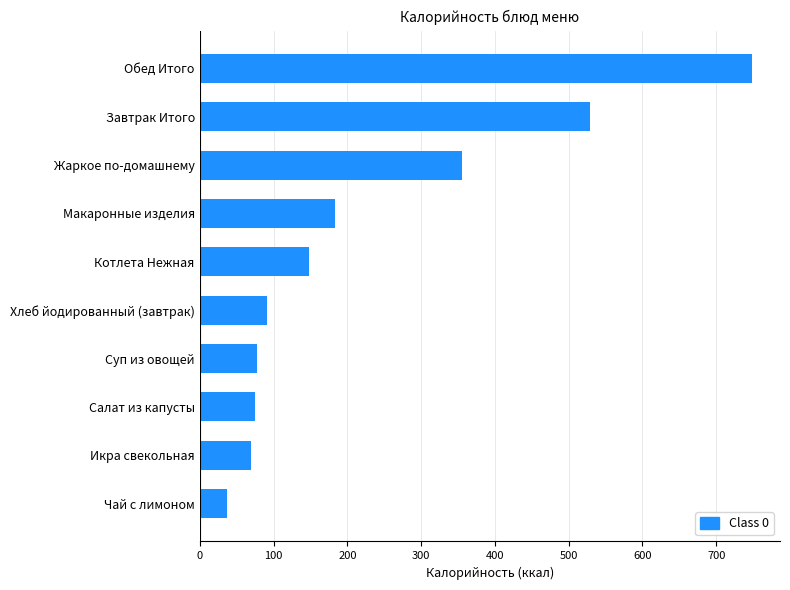

Does the chart contain stacked bars?

No